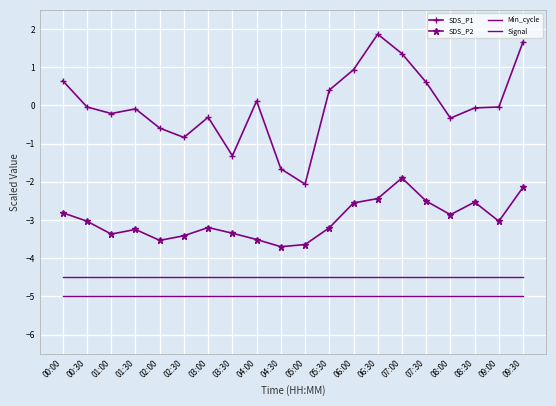

At which label does Signal reach its minimum?

00:00